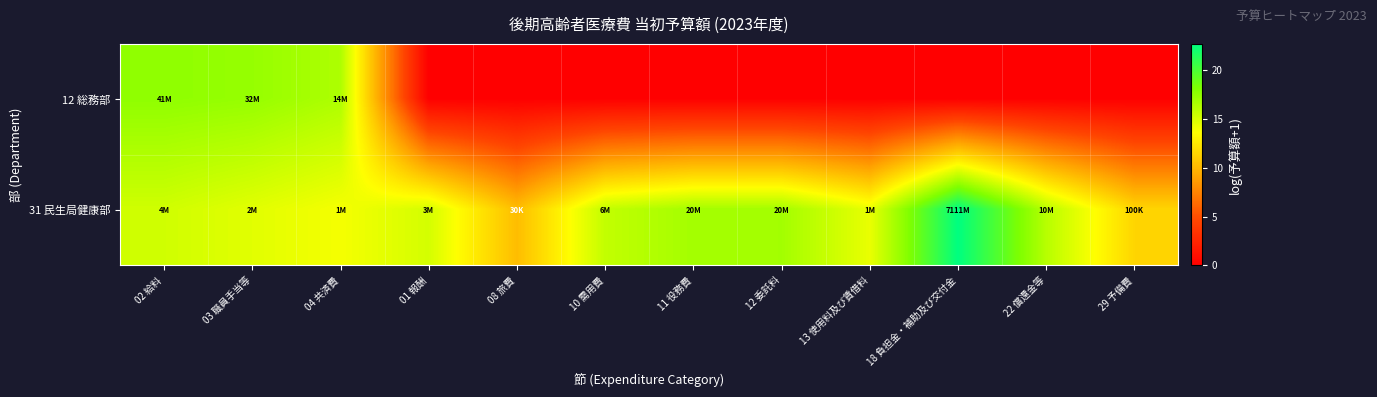

Reading left to right, transcribe all the data shown in this chart.

12 総務部: 02 給料=17.5	03 職員手当等=17.3	04 共済費=16.5	01 報酬=0.0	08 旅費=0.0	10 需用費=0.0	11 役務費=0.0	12 委託料=0.0	13 使用料及び賃借料=0.0	18 負担金・補助及び交付金=0.0	22 償還金等=0.0	29 予備費=0.0
31 民生局健康部: 02 給料=15.3	03 職員手当等=14.6	04 共済費=13.9	01 報酬=15.1	08 旅費=10.3	10 需用費=15.7	11 役務費=16.8	12 委託料=16.8	13 使用料及び賃借料=14.3	18 負担金・補助及び交付金=22.7	22 償還金等=16.1	29 予備費=11.5